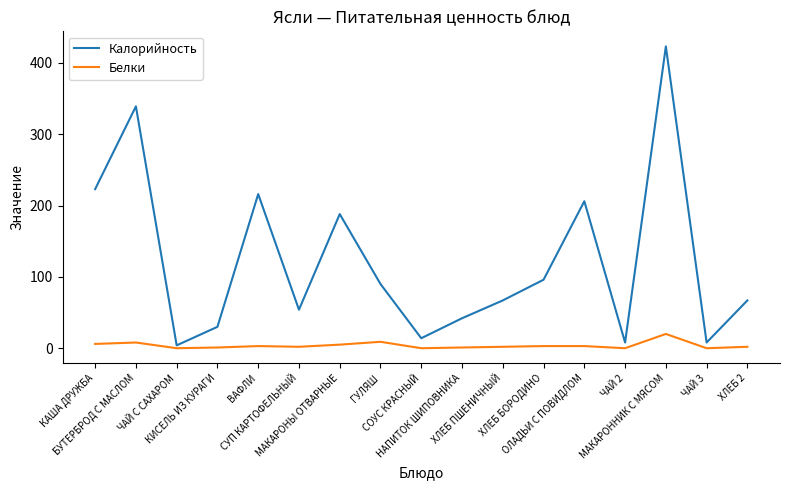

List the series in order of their overall mean, highest first.

Калорийность, Белки